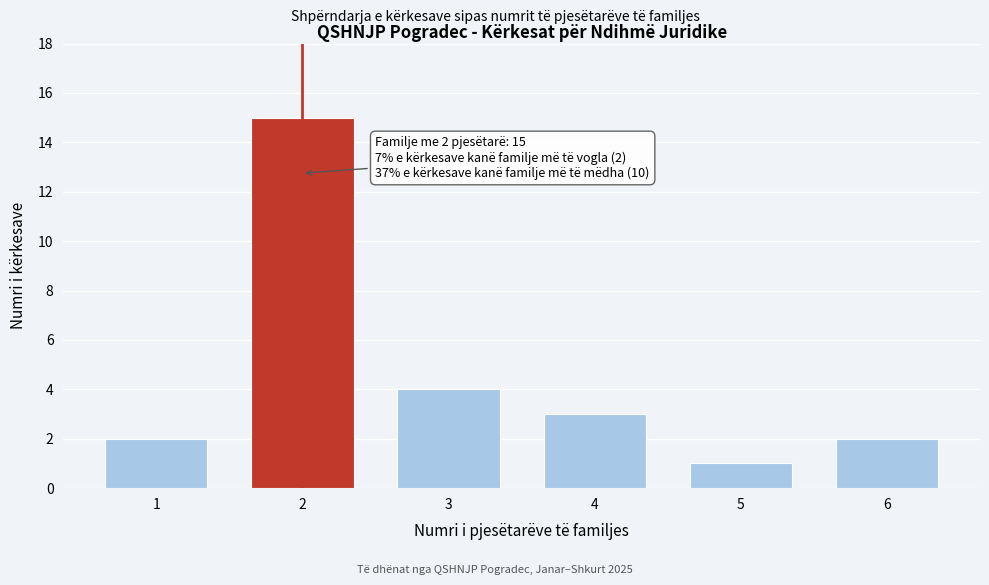

Reading right to left, extract all data points from this chart.

2	1	3	4	15	2